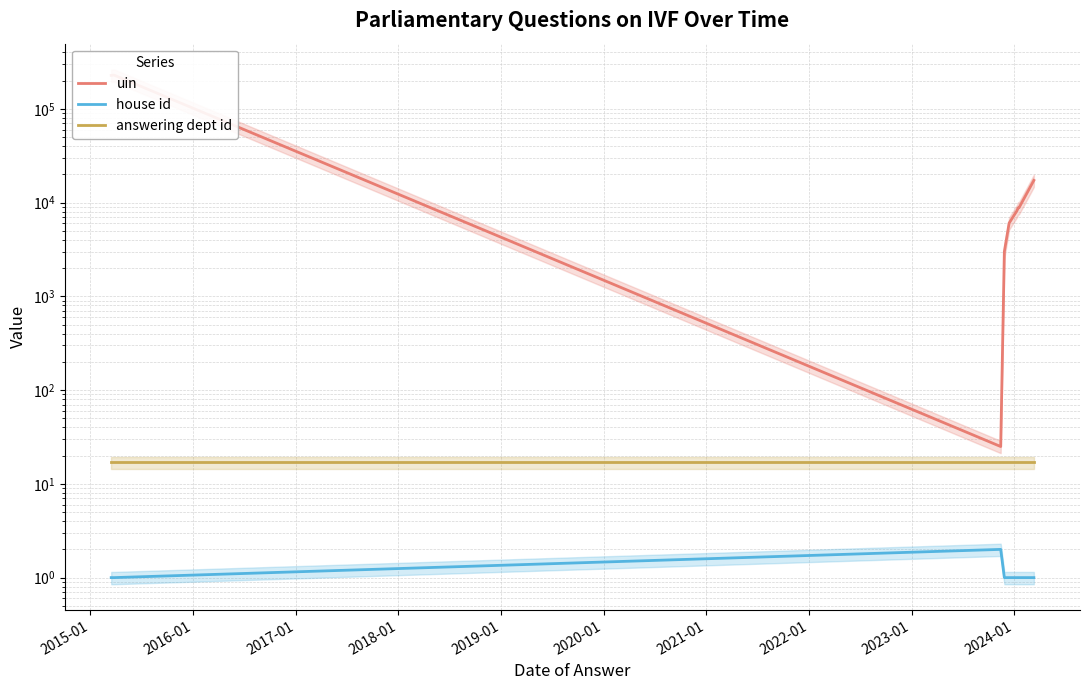

How many data points in uin are above 8787?

4